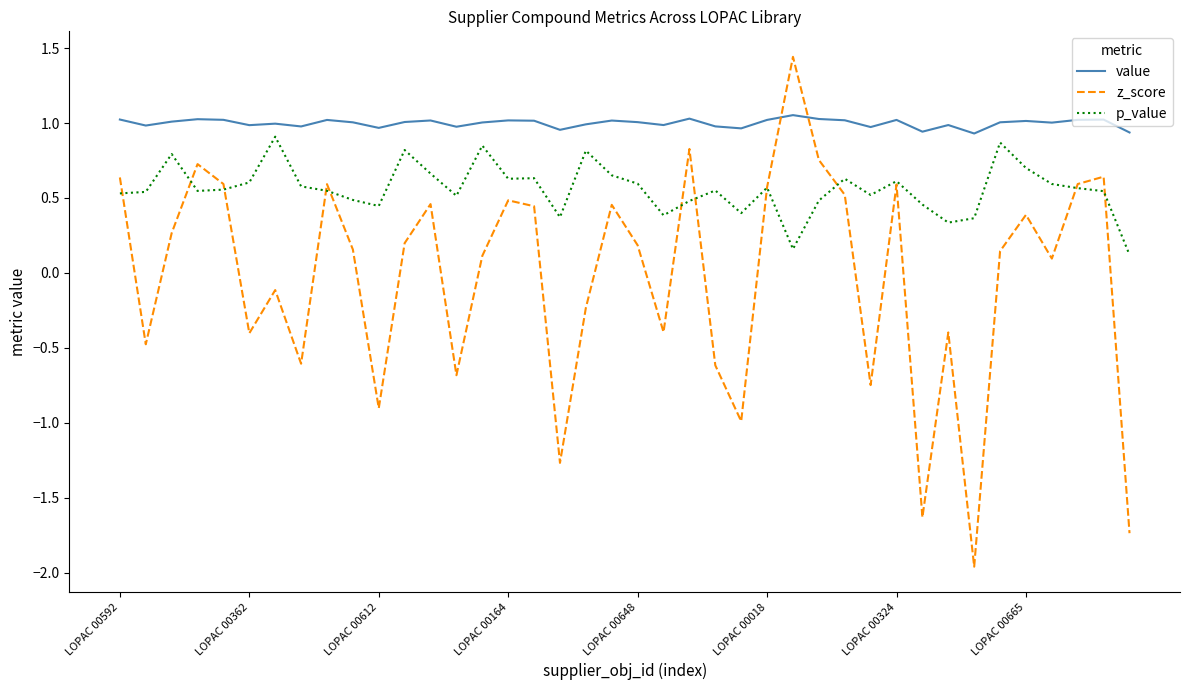

Rank the series by their average value, from lowest to highest.

z_score, p_value, value